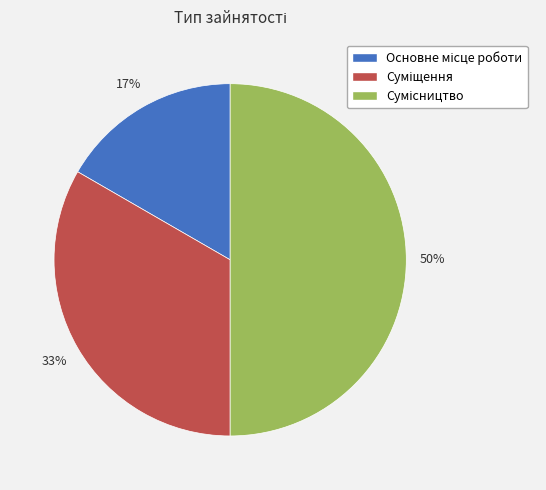

To the nearest percent, what is the average slice percentage?

33%